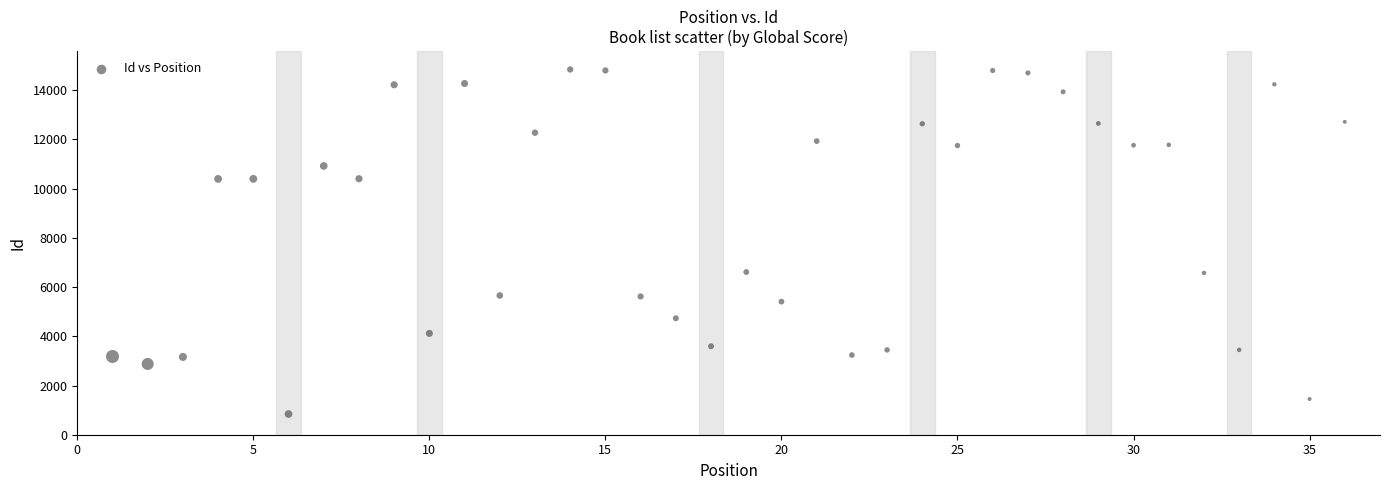

What is the range of Y values (max minus min)?

14004